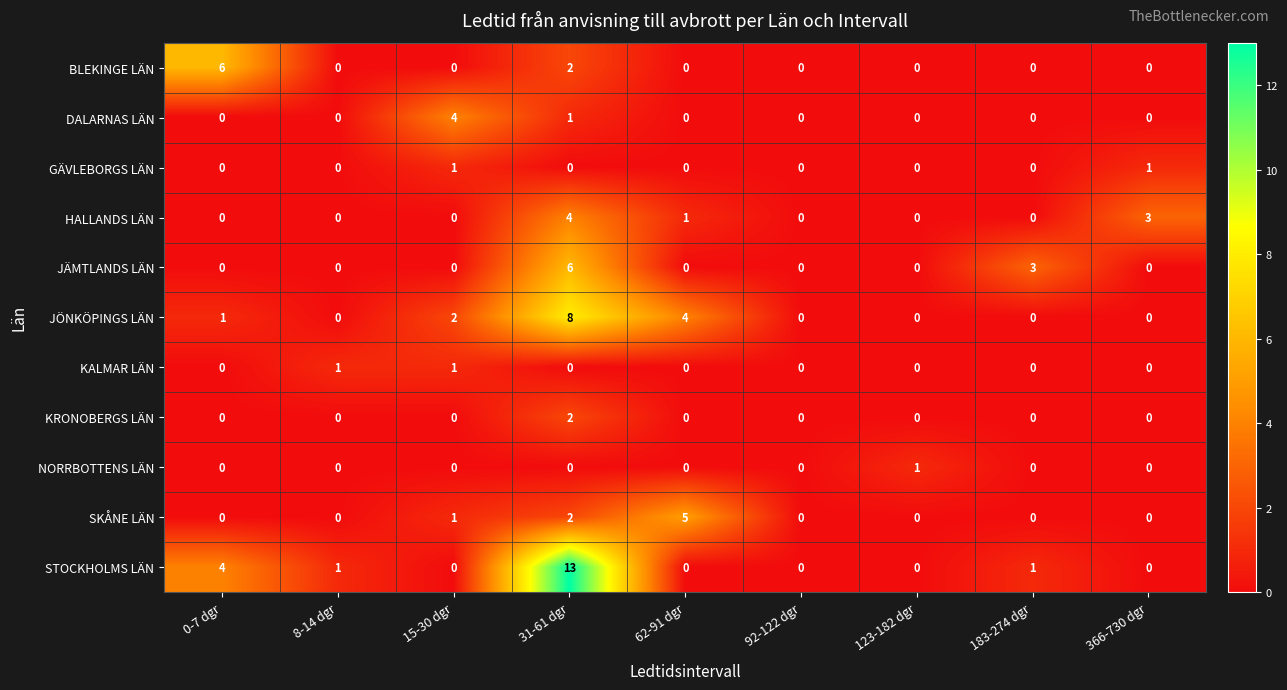

What is the maximum value shown in the chart?

13